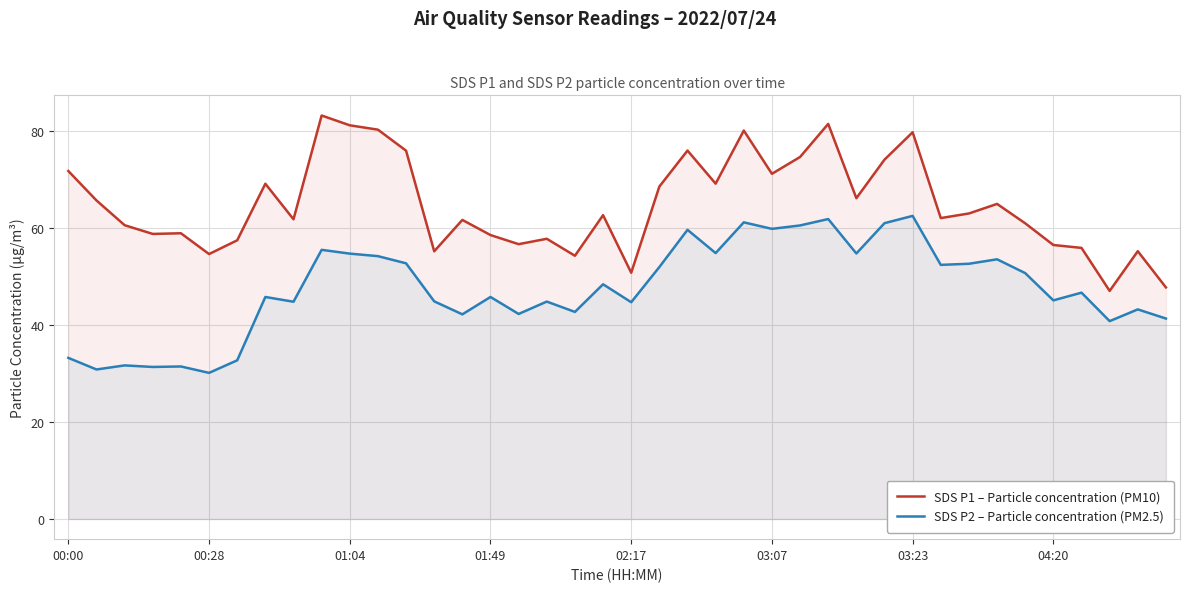

What is the difference between the maximum and minimum values in the SDS P2 – Particle concentration (PM2.5) series?

32.4